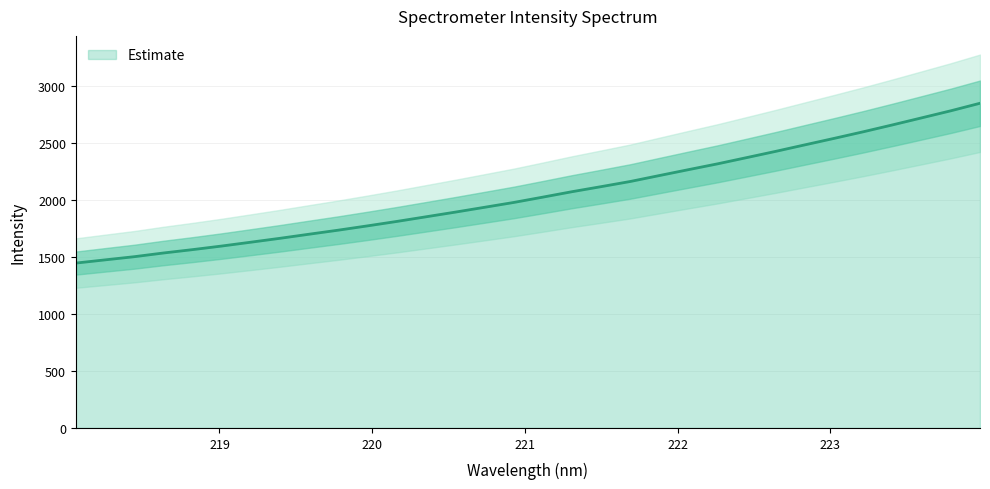

What is the label of the 4th point from the left?

218.6332